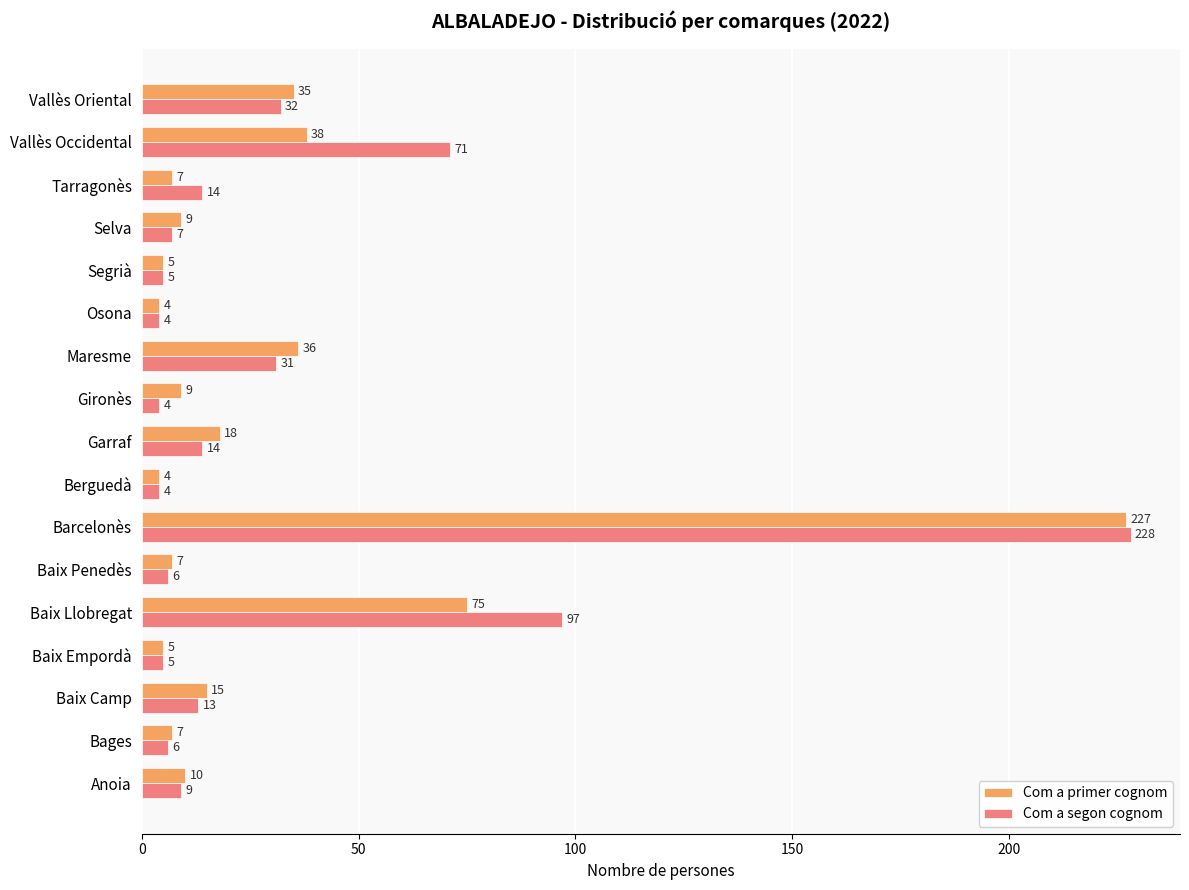

What are all the series names shown in the legend?

Com a primer cognom, Com a segon cognom